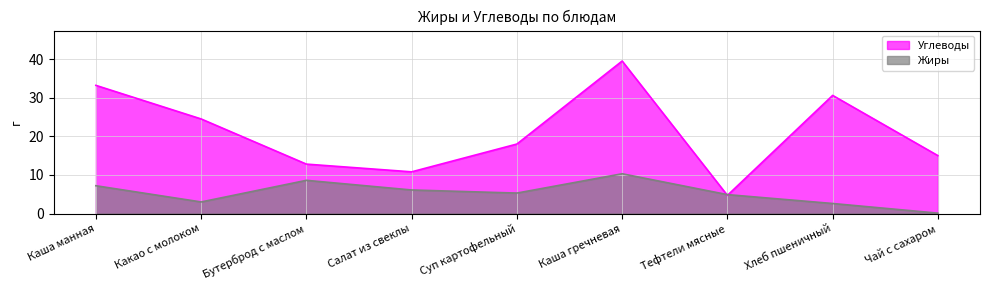

True or false: Жиры has more than 0 interior local peaks.

True